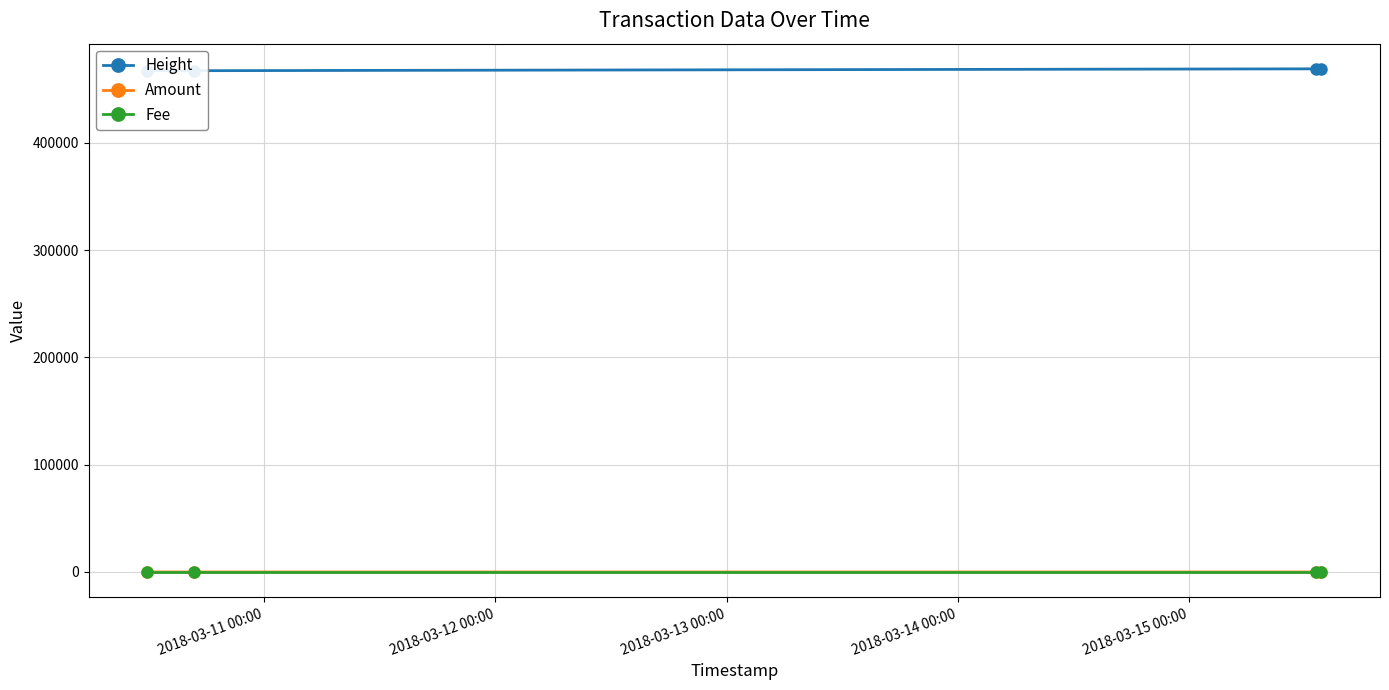

Is this an area chart (filled region under the line)?

No